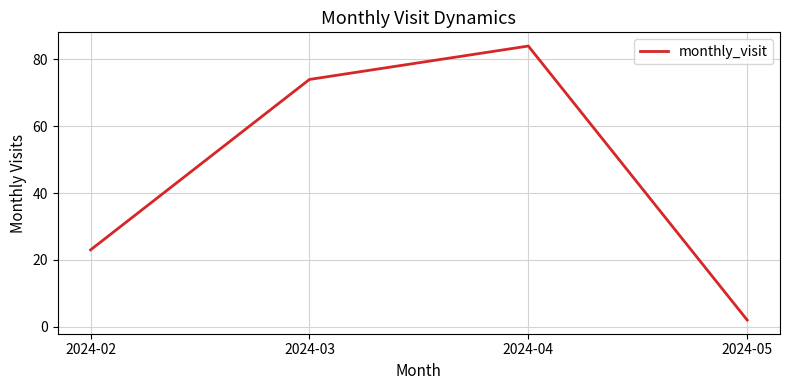

True or false: the data shows 2 at 2024-05.

True